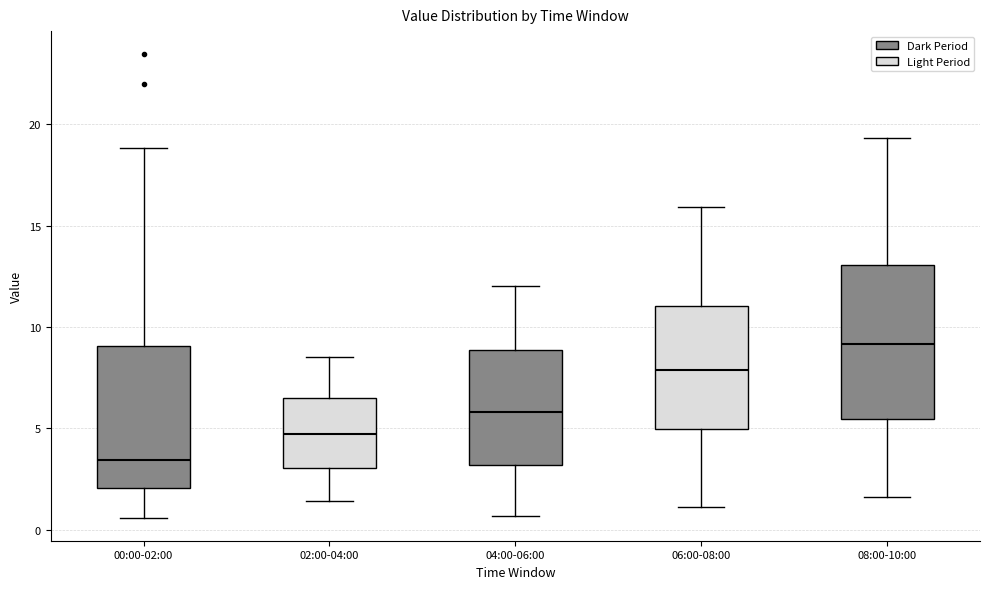

Reading left to right, transcribe this box plot: for each box, give where its median line is, the range the box spans, and where its two whiskers end, as read against the y-axis. The values are not printed on the chart, so give them approximately, as read against the axis.

00:00-02:00: median 3.5, box 2.0 to 9.0, whiskers 0.5 to 19.0
02:00-04:00: median 4.5, box 3.0 to 6.5, whiskers 1.5 to 8.5
04:00-06:00: median 6.0, box 3.0 to 9.0, whiskers 0.5 to 12.0
06:00-08:00: median 8.0, box 5.0 to 11.0, whiskers 1.0 to 16.0
08:00-10:00: median 9.0, box 5.5 to 13.0, whiskers 1.5 to 19.5